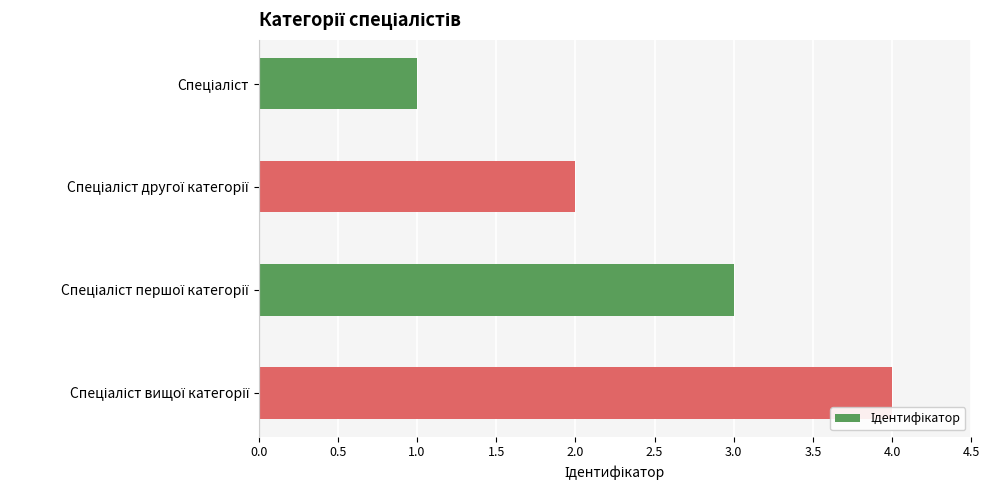

Does the chart contain stacked bars?

No